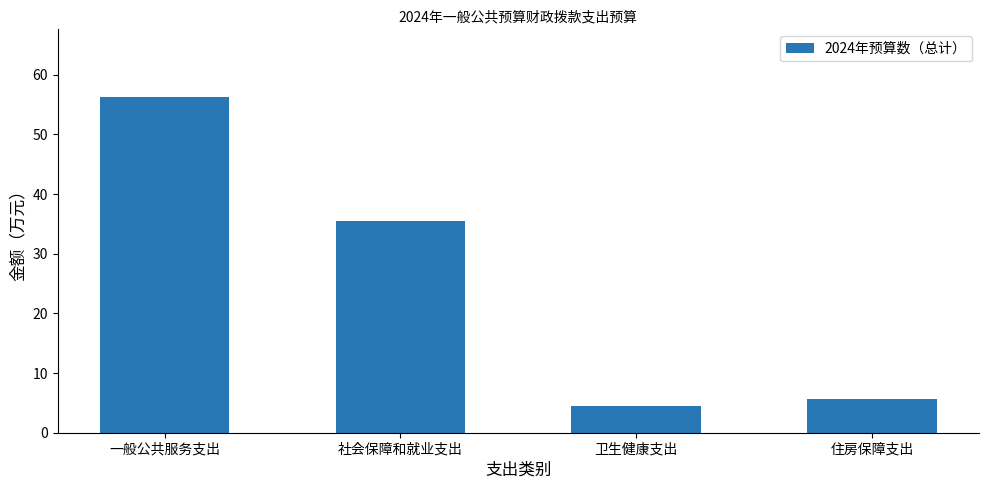

The value at 一般公共服务支出 is 56.3. True or false?

True